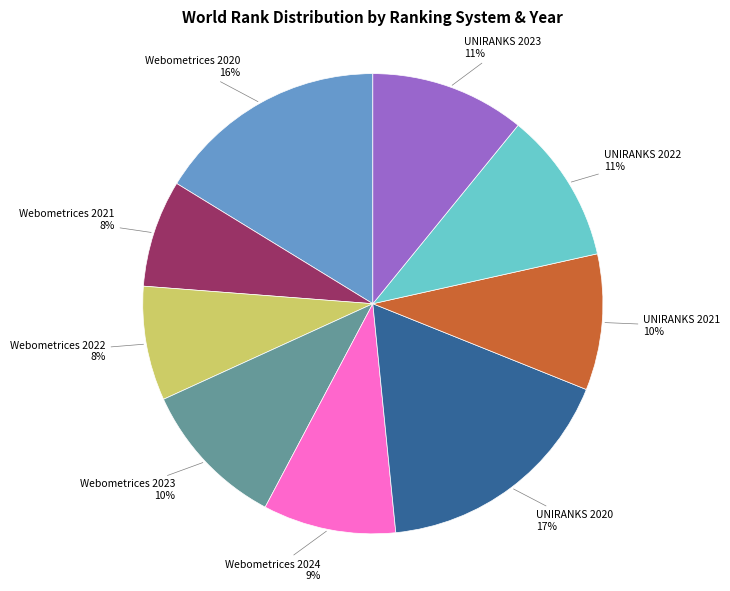

To the nearest percent, what is the combined percentage of UNIRANKS 2021 and Webometrices 2020?

26%